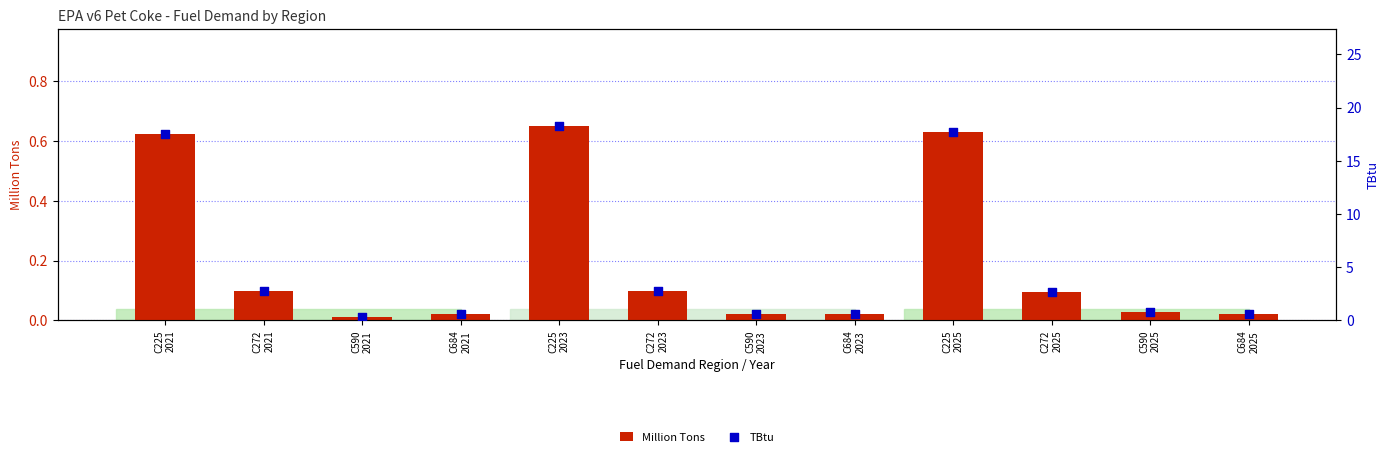

Which series reaches the maximum Y coordinate?

TBtu